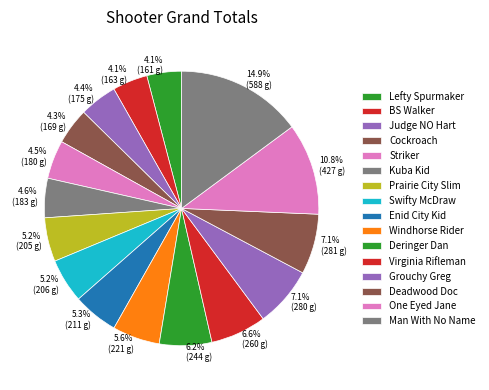

Which slice is the smallest?

Lefty Spurmaker